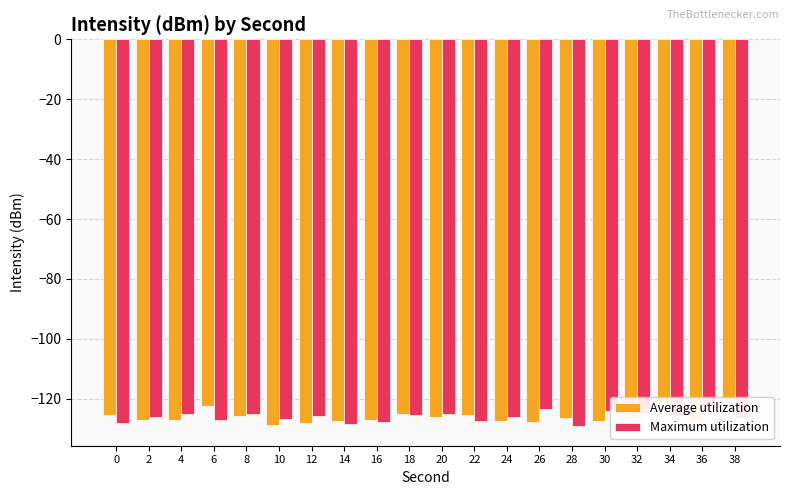

List the series in order of their overall mean, lowest first.

Average utilization, Maximum utilization